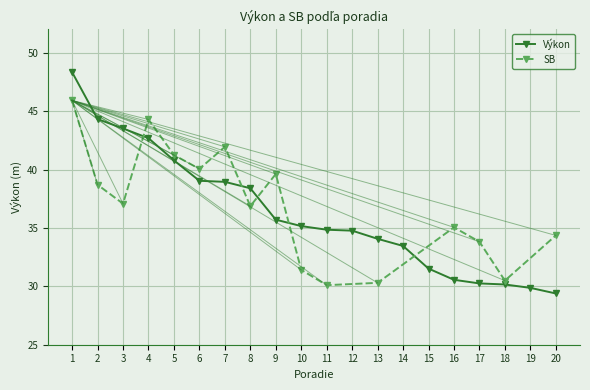

At which label does the data first exceed 35?

1